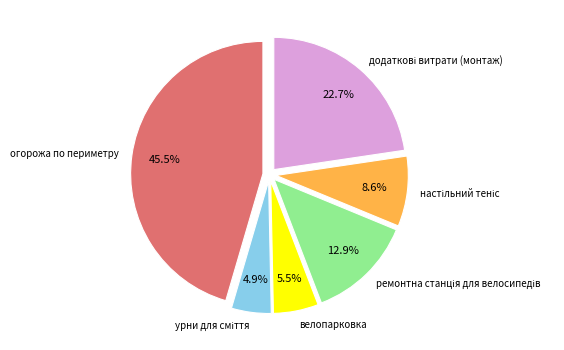

Count the number of slices in the pie.

6